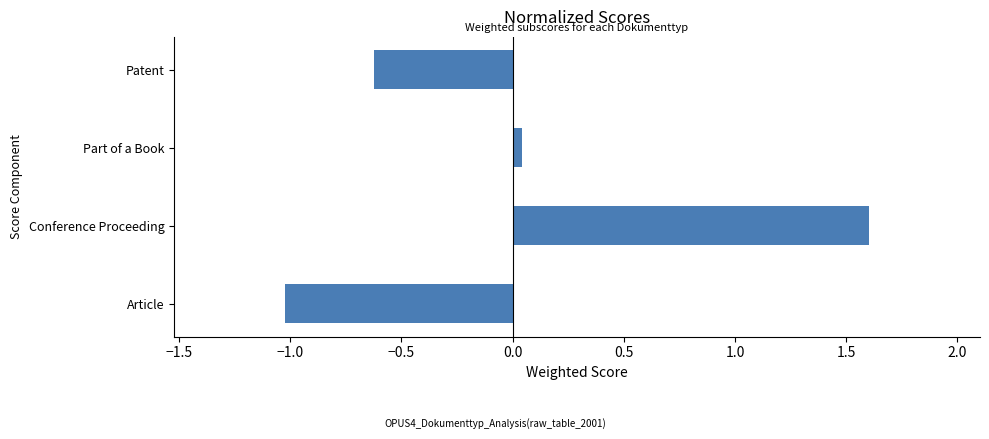

How many values exceed 0?

2